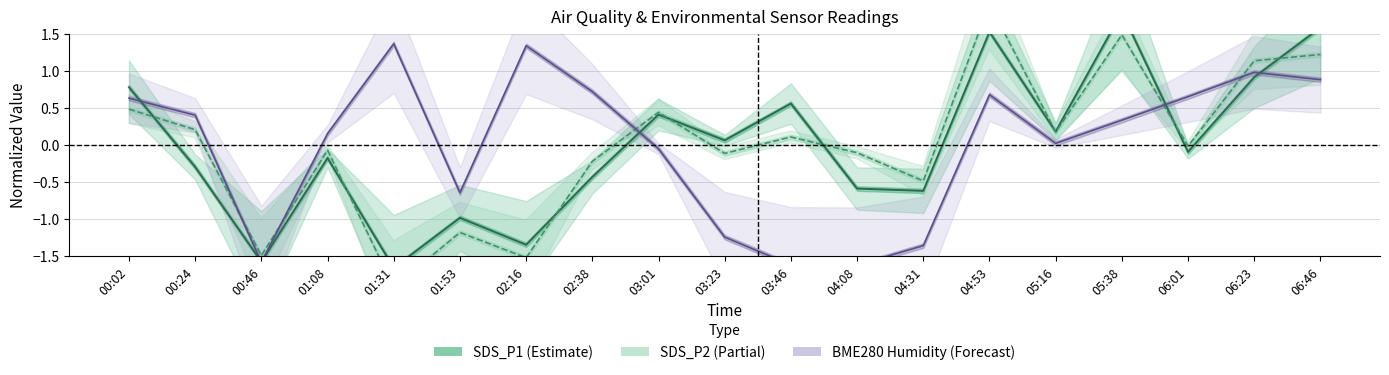

After their last crossing, which series has the higher values: SDS_P2 or SDS_P1?

SDS_P1